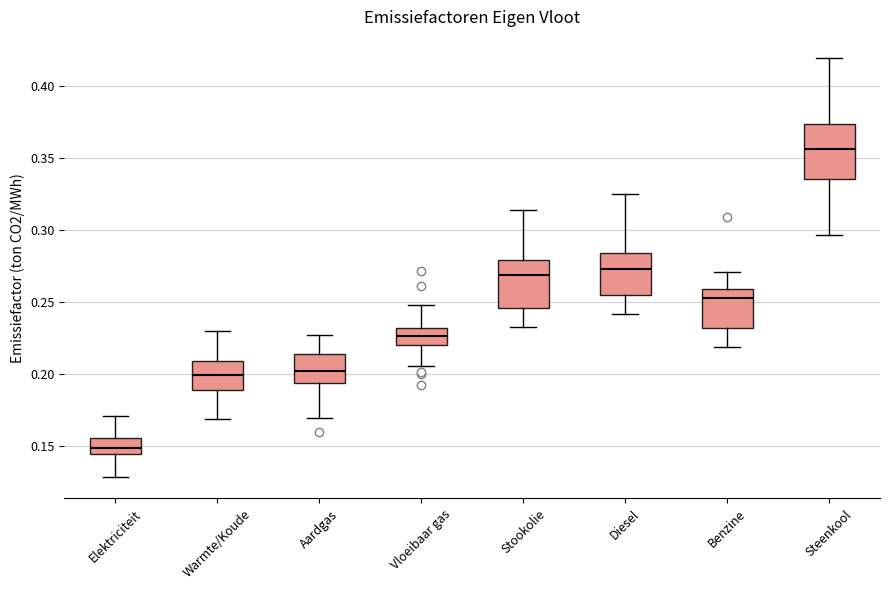

Where does the lower whisker of the box for Vloeibaar gas end on the y-axis? The values are not printed on the chart, so give them approximately, as read against the axis.

0.205